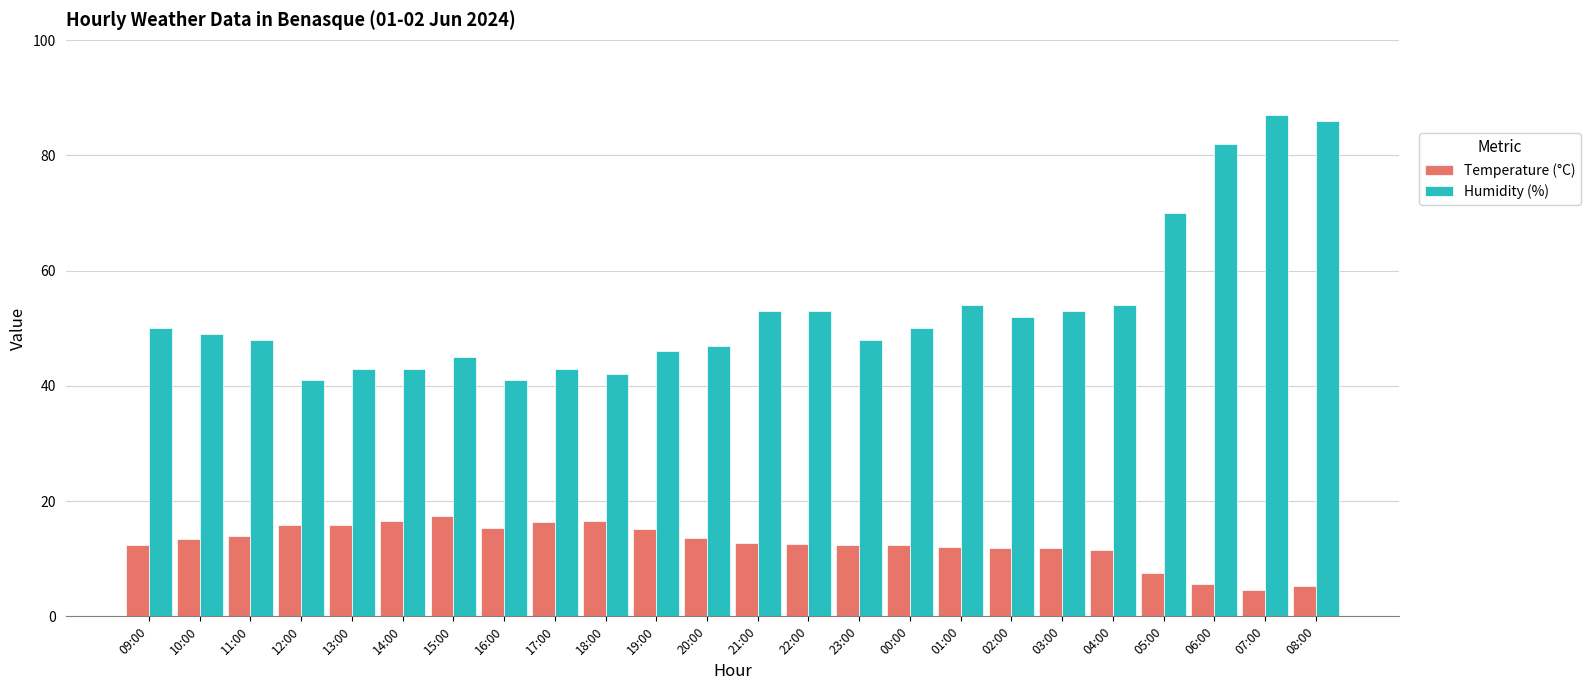

Which series has the largest total across all categories?

Humidity (%)